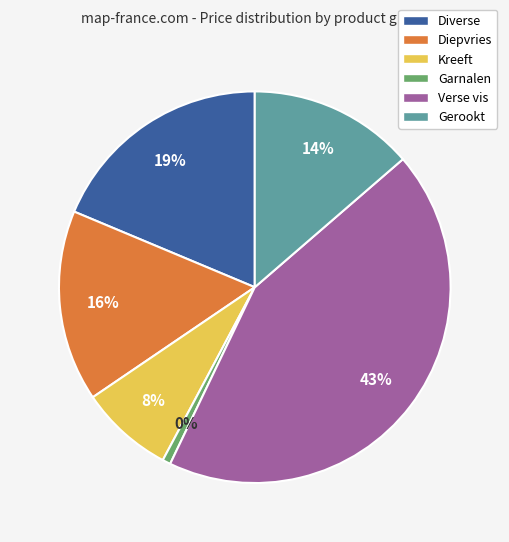

Between 11 and Diepvries, which is larger?

Diepvries